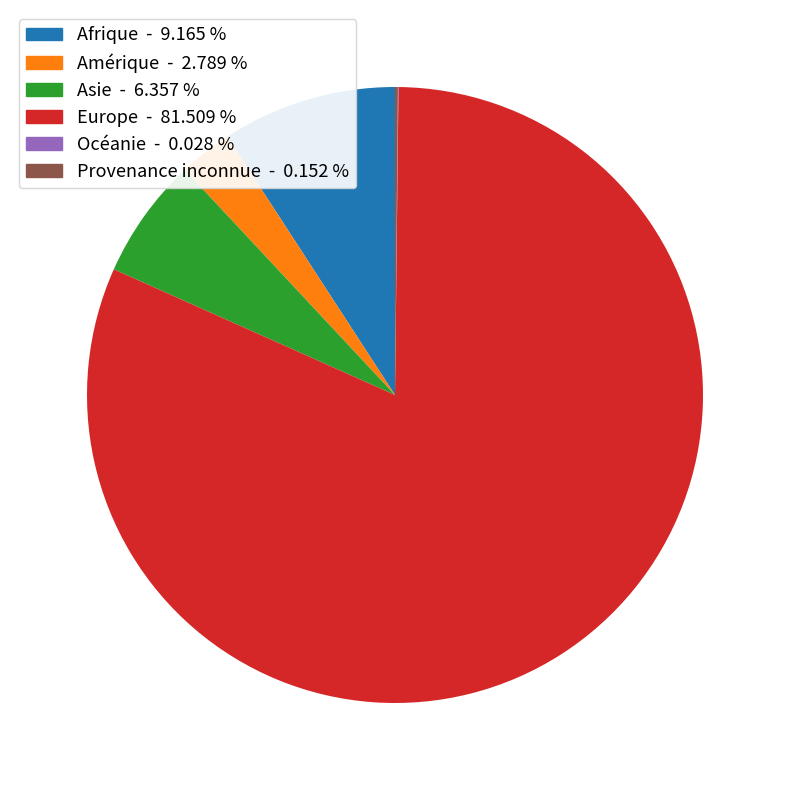

True or false: Afrique accounts for 17% of the total.

False